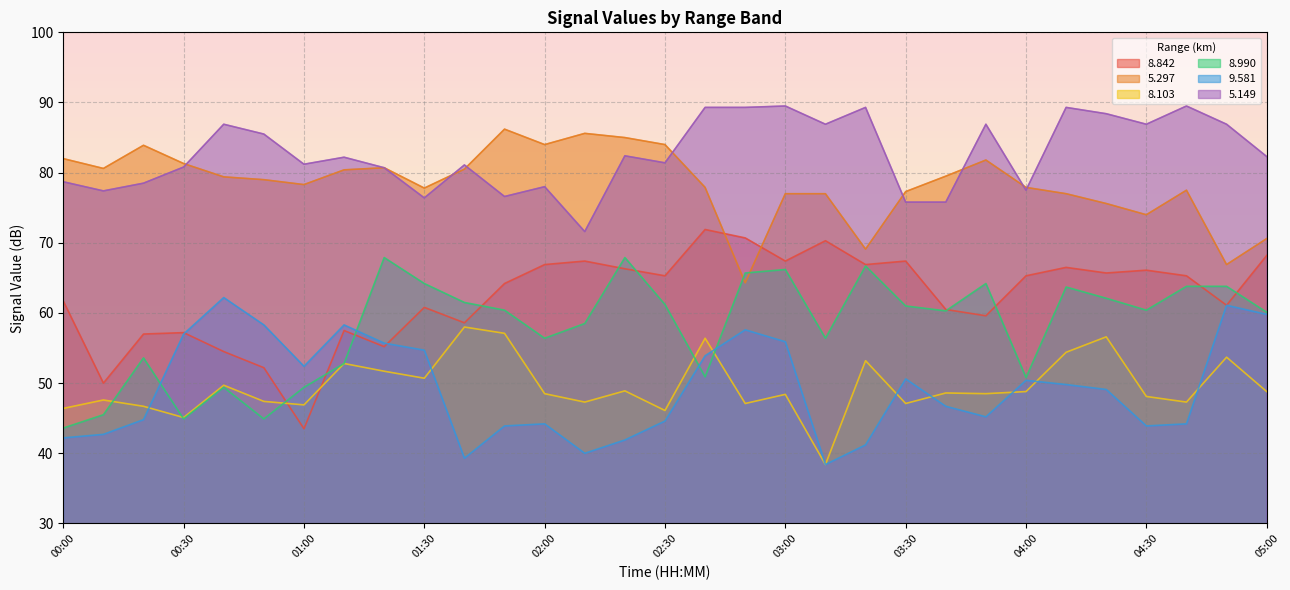

What is the label of the 6th point from the right?

04:10